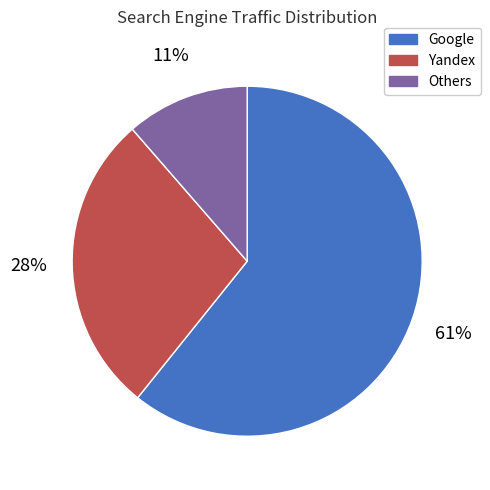

To the nearest percent, what is the average slice percentage?

33%